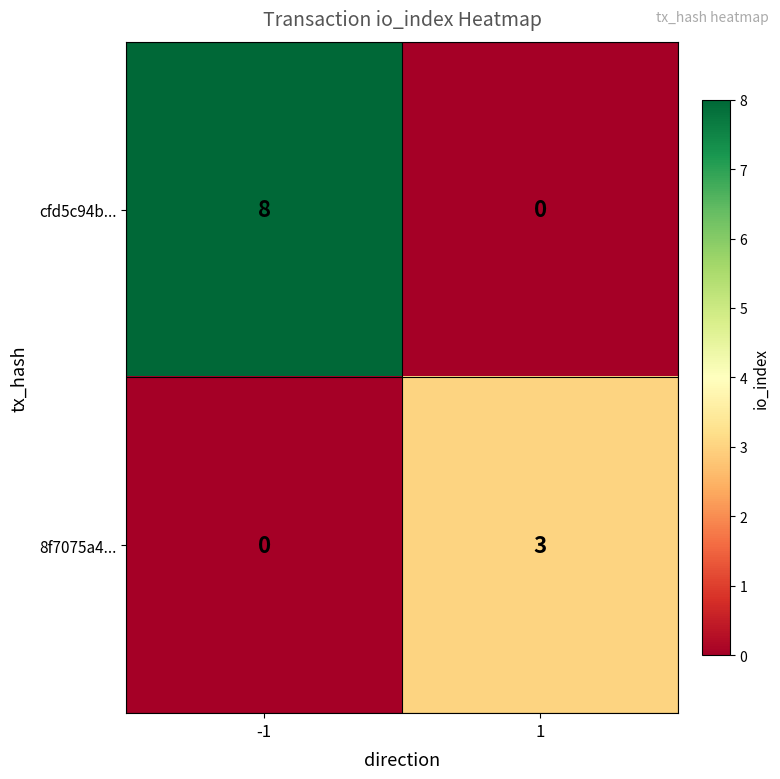

What is the difference between the highest and lowest values at -1?

8